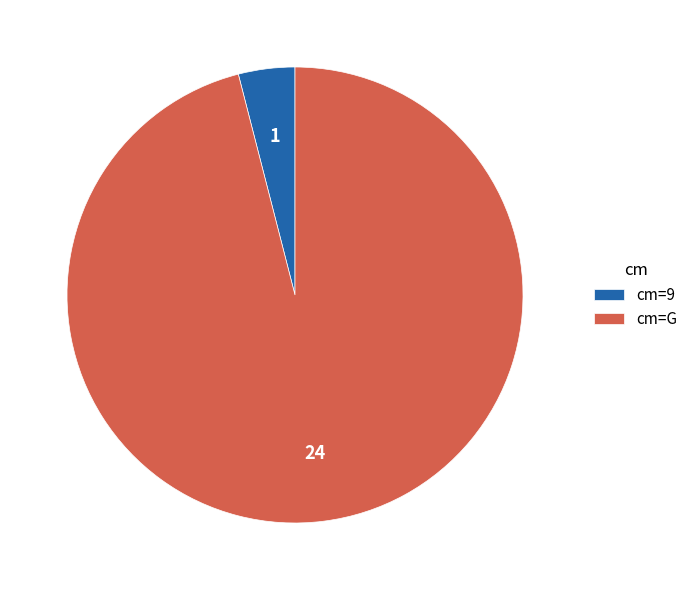

Which slice is the largest?

cm=G